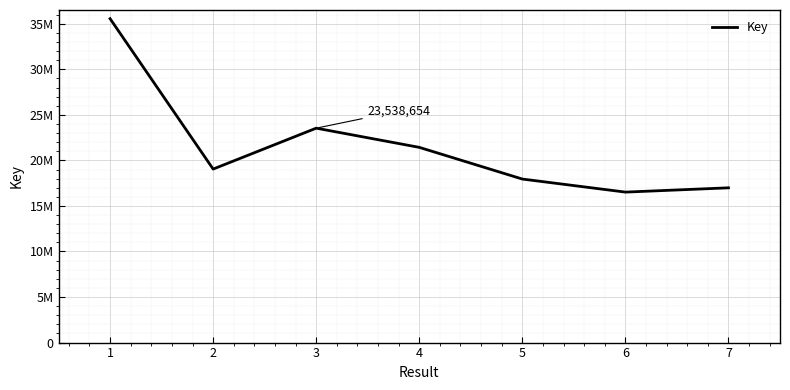

List the labels in order of value, smallest first.

6, 7, 5, 2, 4, 3, 1